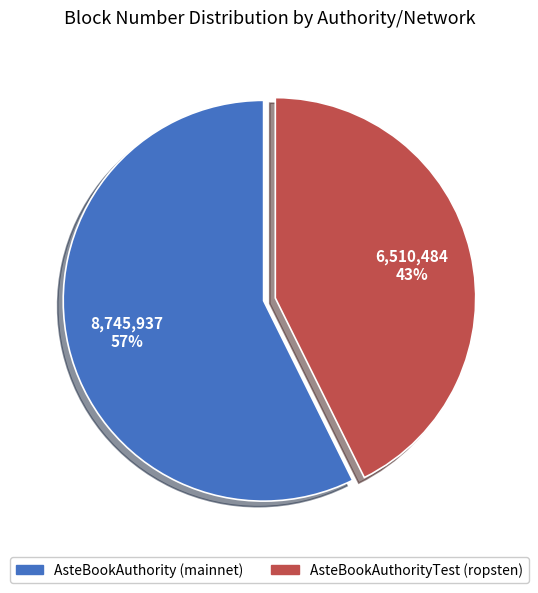

To the nearest percent, what is the average slice percentage?

50%